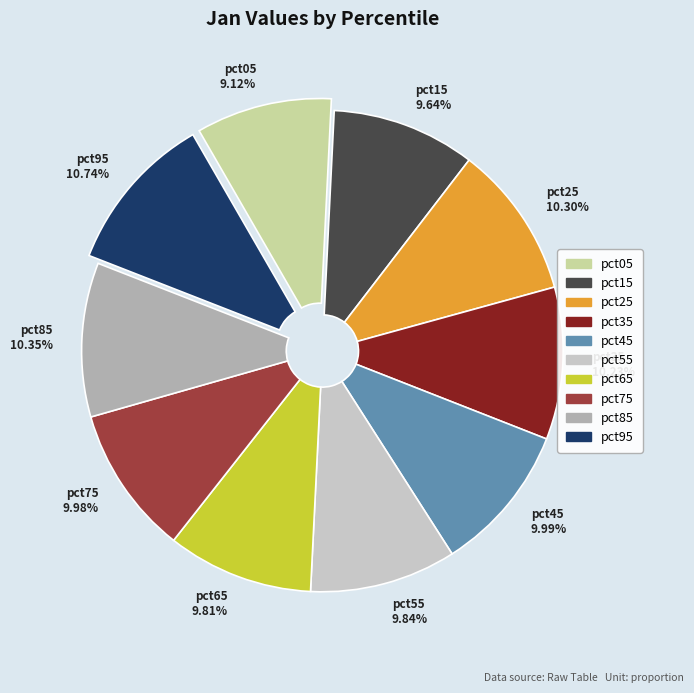

To the nearest percent, what is the average slice percentage?

10%